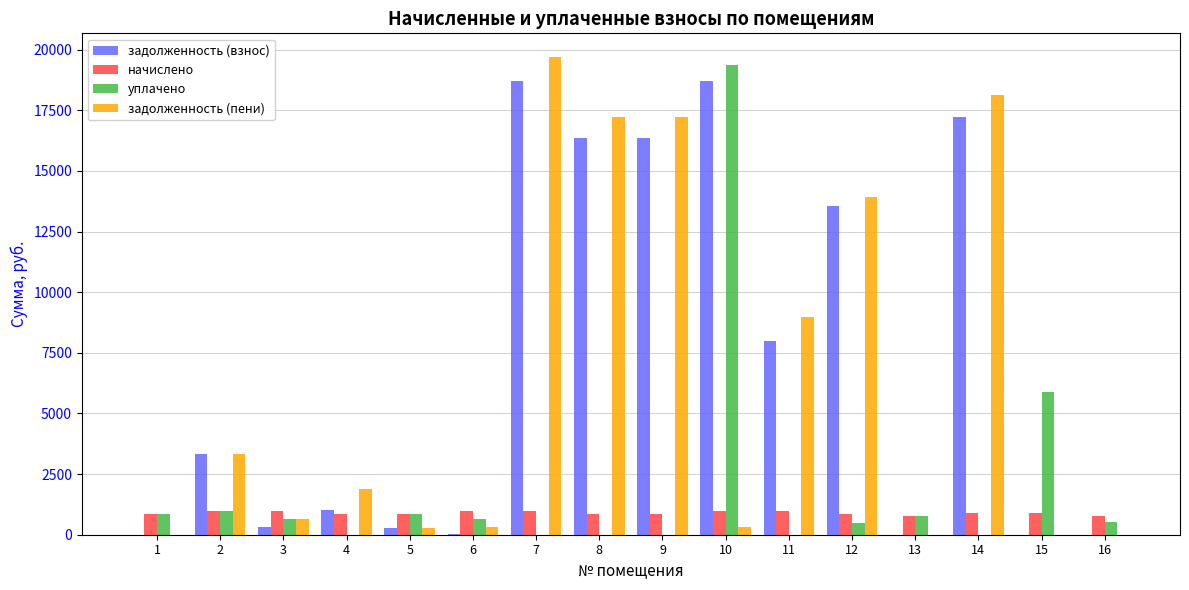

The value of начислено at 7 is 979.8. True or false?

True